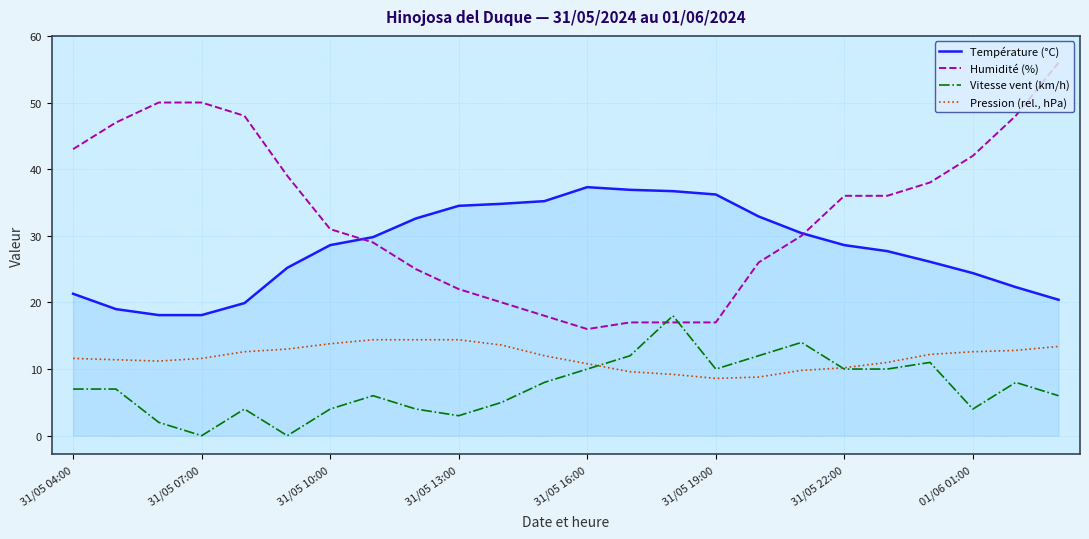

Which series has the largest total across all categories?

Humidité (%)